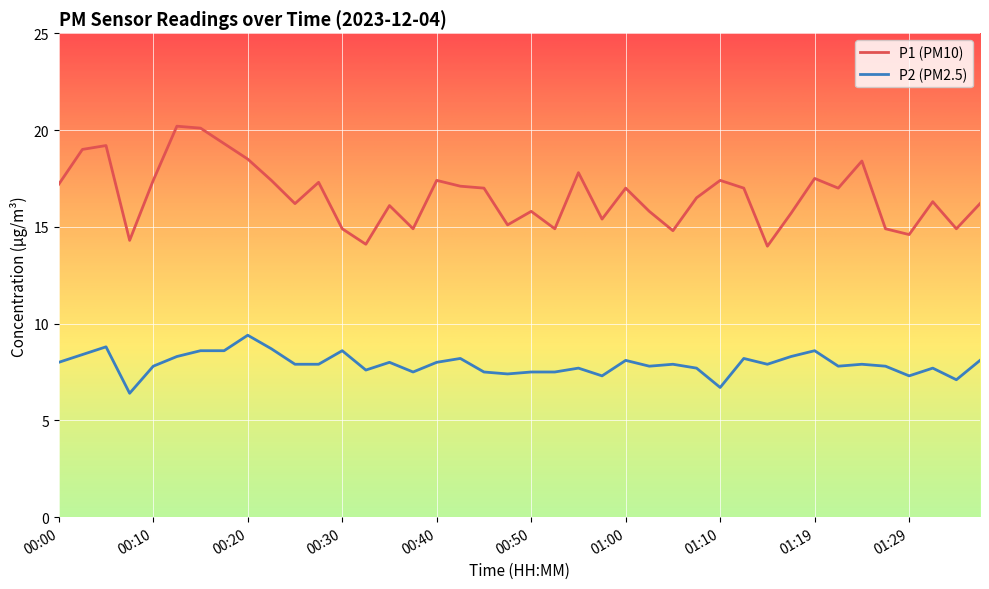

True or false: P1 (PM10) and P2 (PM2.5) cross at least once.

False